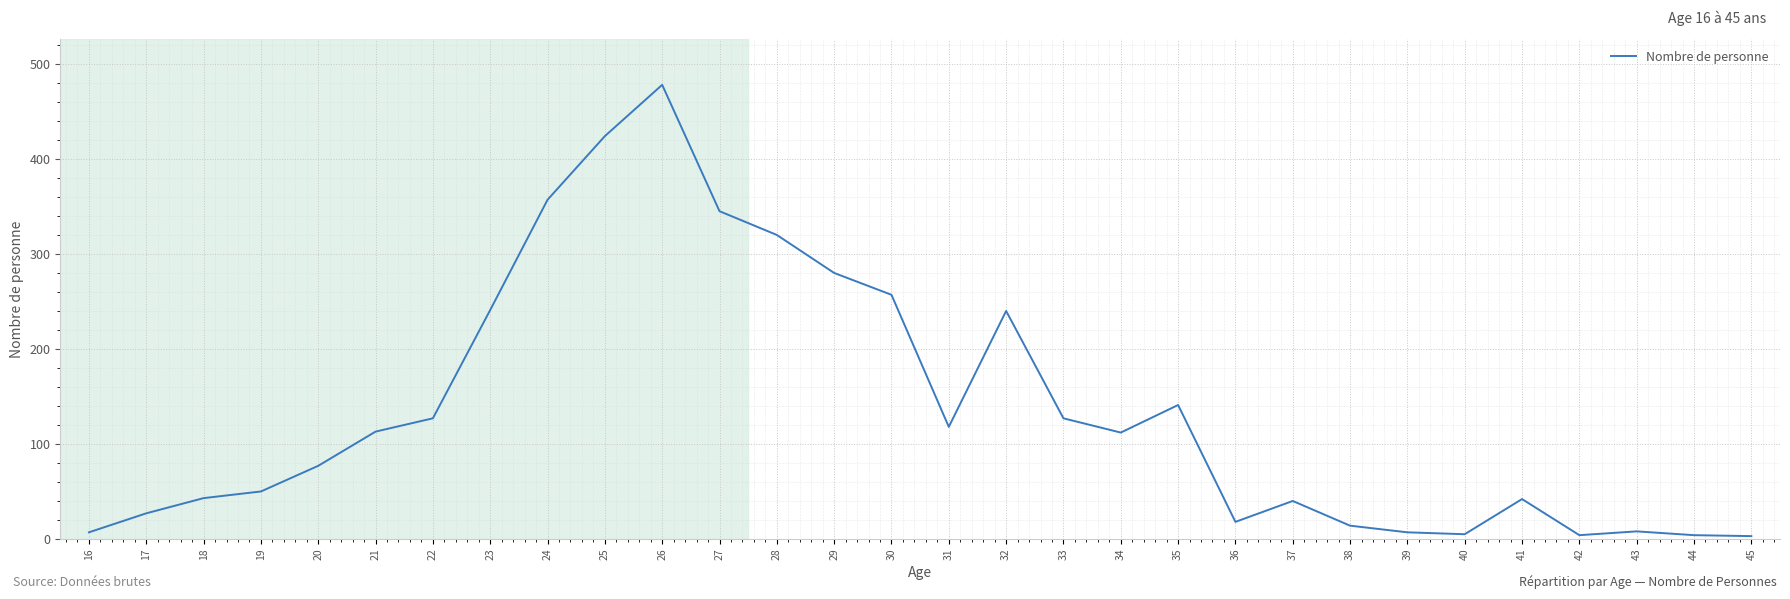

Where is the first local minimum?

31